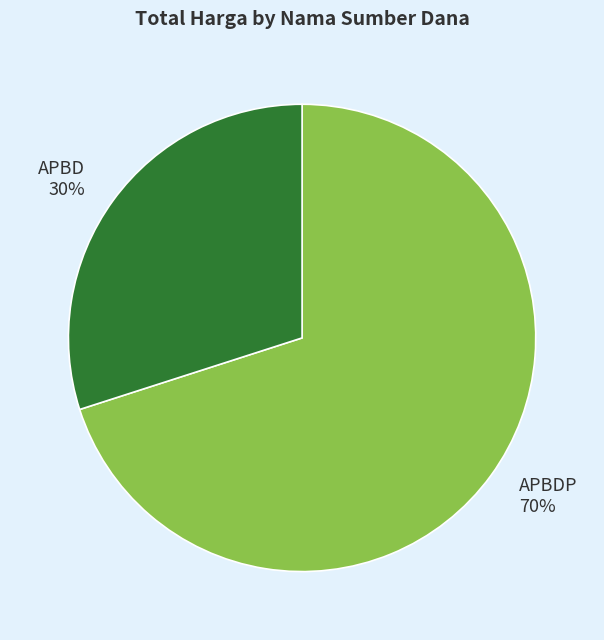

Is there any slice that represents more than half of the pie?

Yes